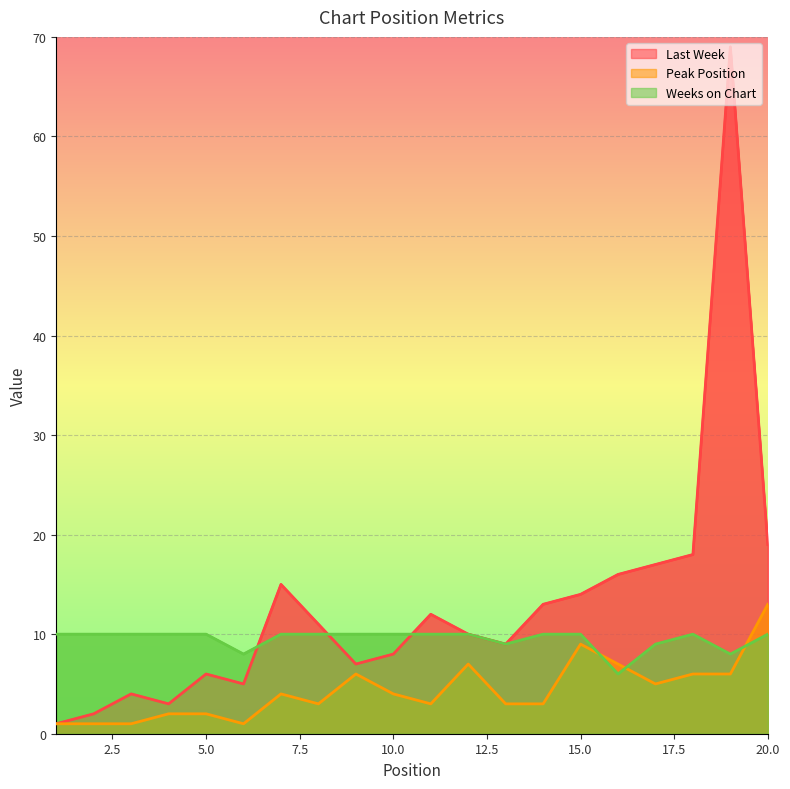

At how many categories does at least one series exceed 3?

20